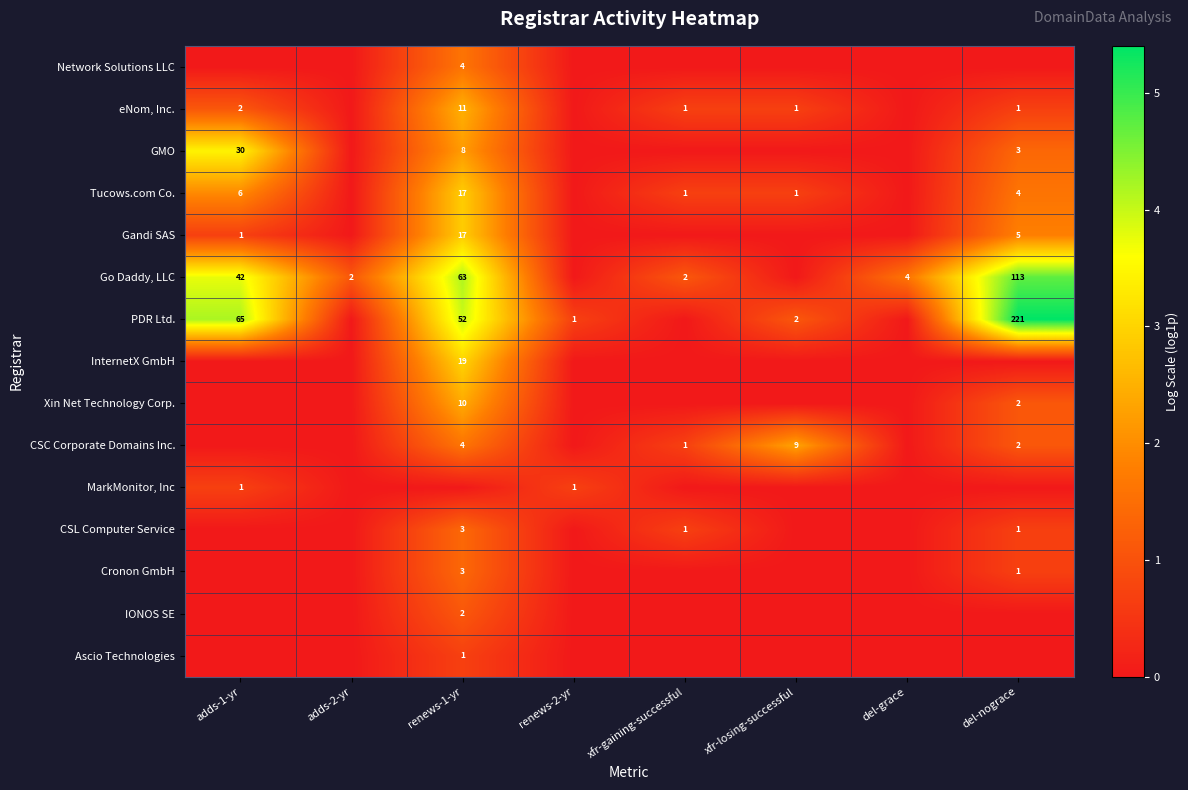

What is the sum of the CSC Corporate Domains Inc. values at xfr-losing-successful and xfr-gaining-successful?

10